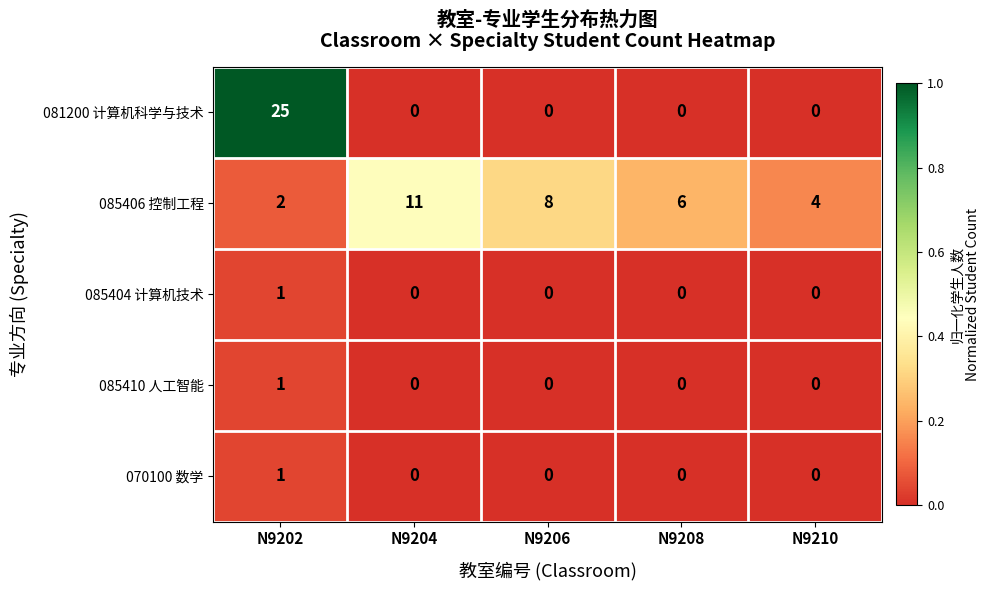

At which category is the sum across all series the highest?

N9202